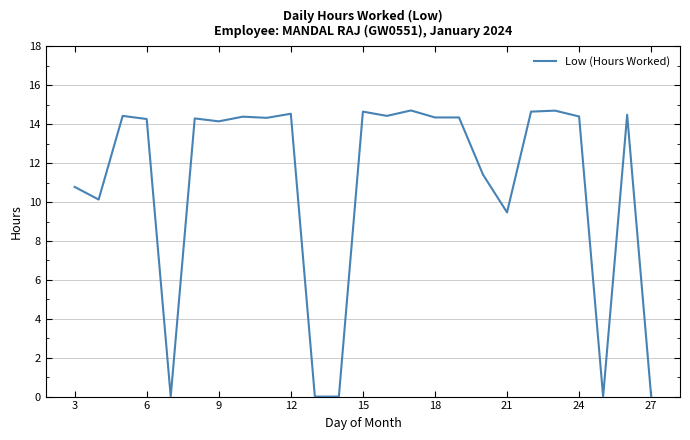

What is the difference between the maximum and minimum values?

14.7